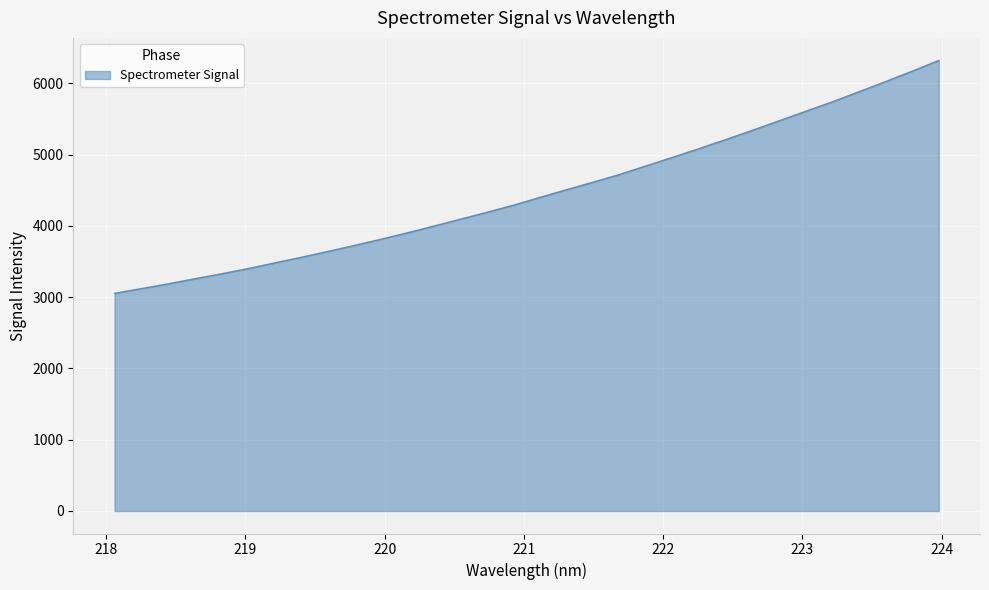

What is the smallest value displayed?

3054.5